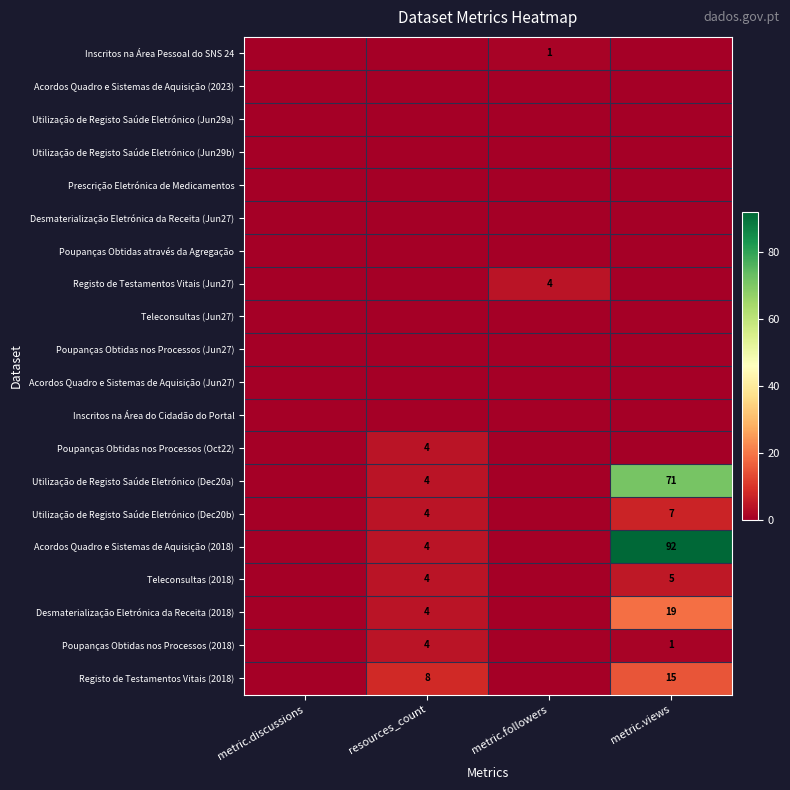

Between metric.discussions and metric.followers, which is larger?

metric.followers